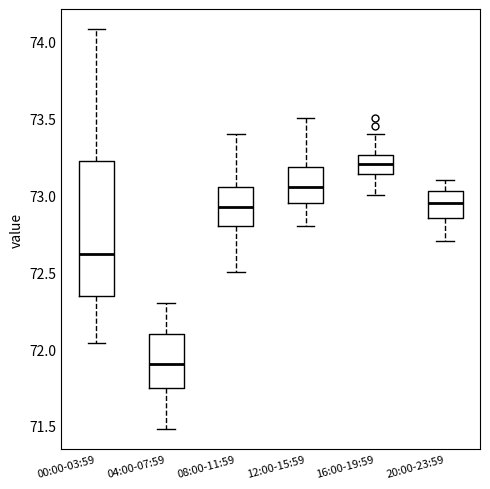

Comparing the boxes themselves (not the whiskers), which one is the tallest?

00:00-03:59